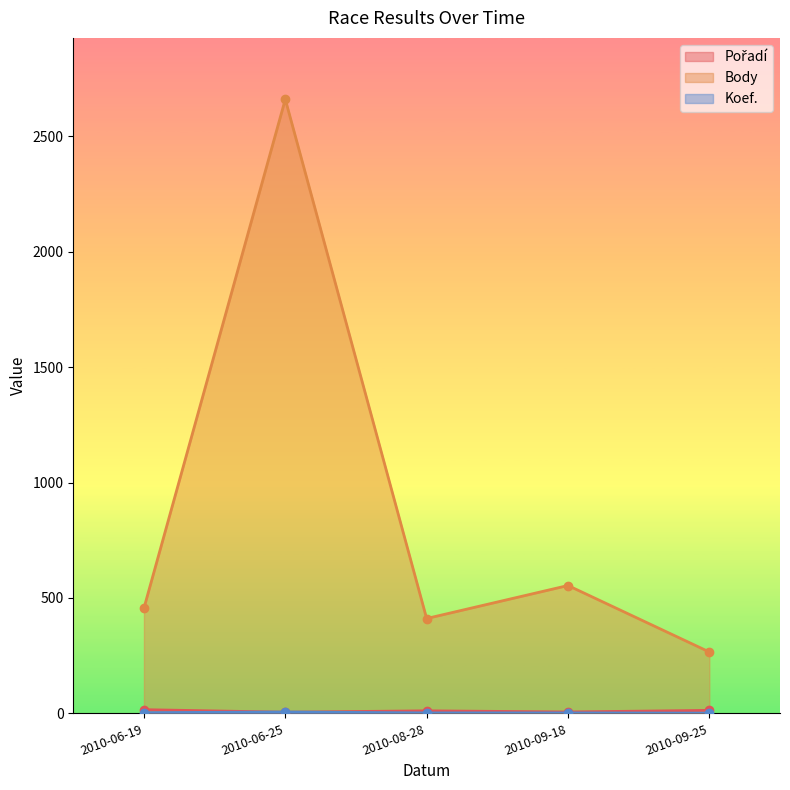

The value of Pořadí at 2010-09-18 is 11. True or false?

False